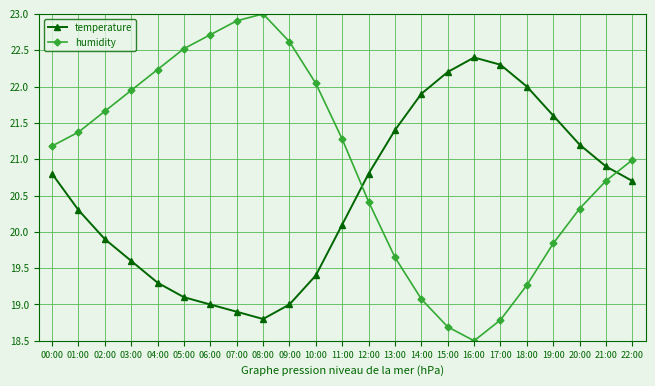

What is the sum of the temperature values at 14:00 and 15:00?

44.1